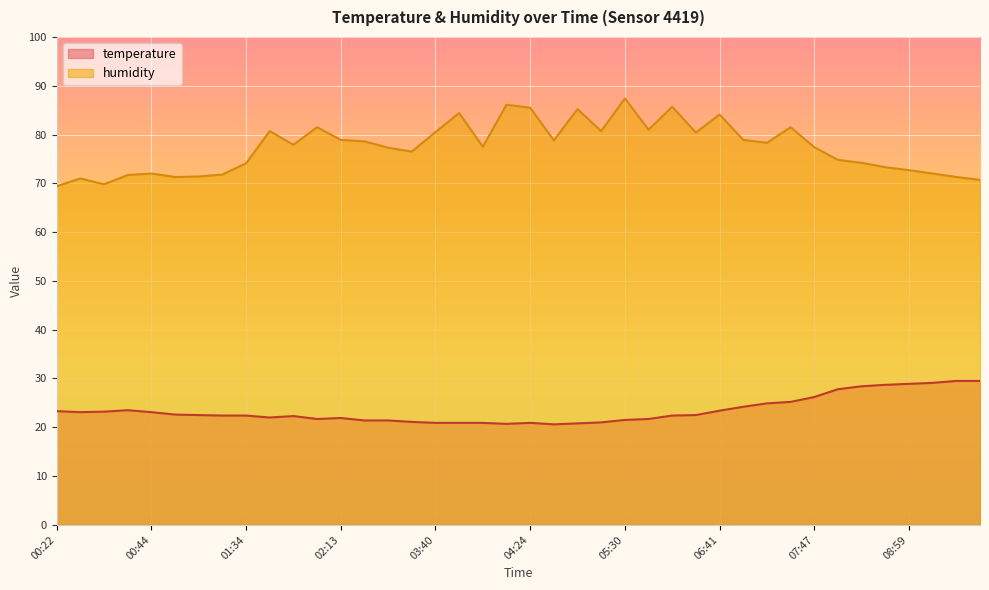

In temperature, how many points are higher than both neighbors (excluding endpoints)?

4